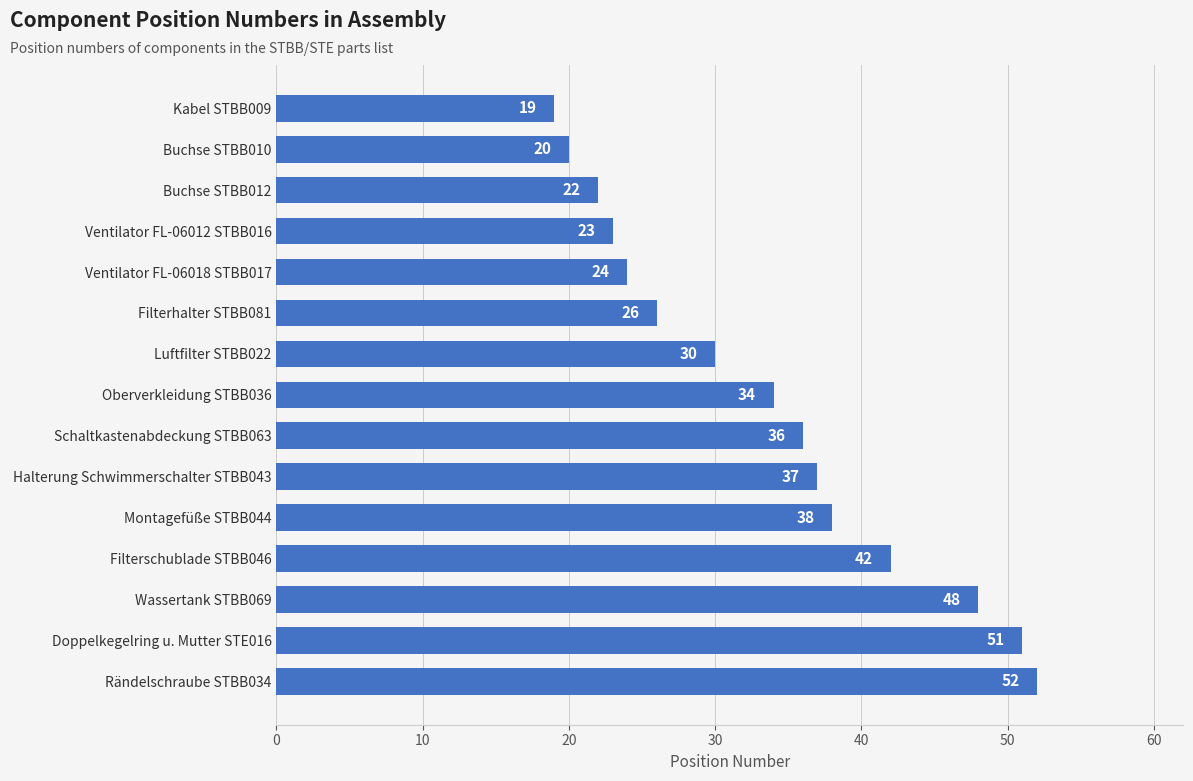

Rank the categories by value from highest to lowest.

Rändelschraube STBB034, Doppelkegelring u. Mutter STE016, Wassertank STBB069, Filterschublade STBB046, Montagefüße STBB044, Halterung Schwimmerschalter STBB043, Schaltkastenabdeckung STBB063, Oberverkleidung STBB036, Luftfilter STBB022, Filterhalter STBB081, Ventilator FL-06018 STBB017, Ventilator FL-06012 STBB016, Buchse STBB012, Buchse STBB010, Kabel STBB009